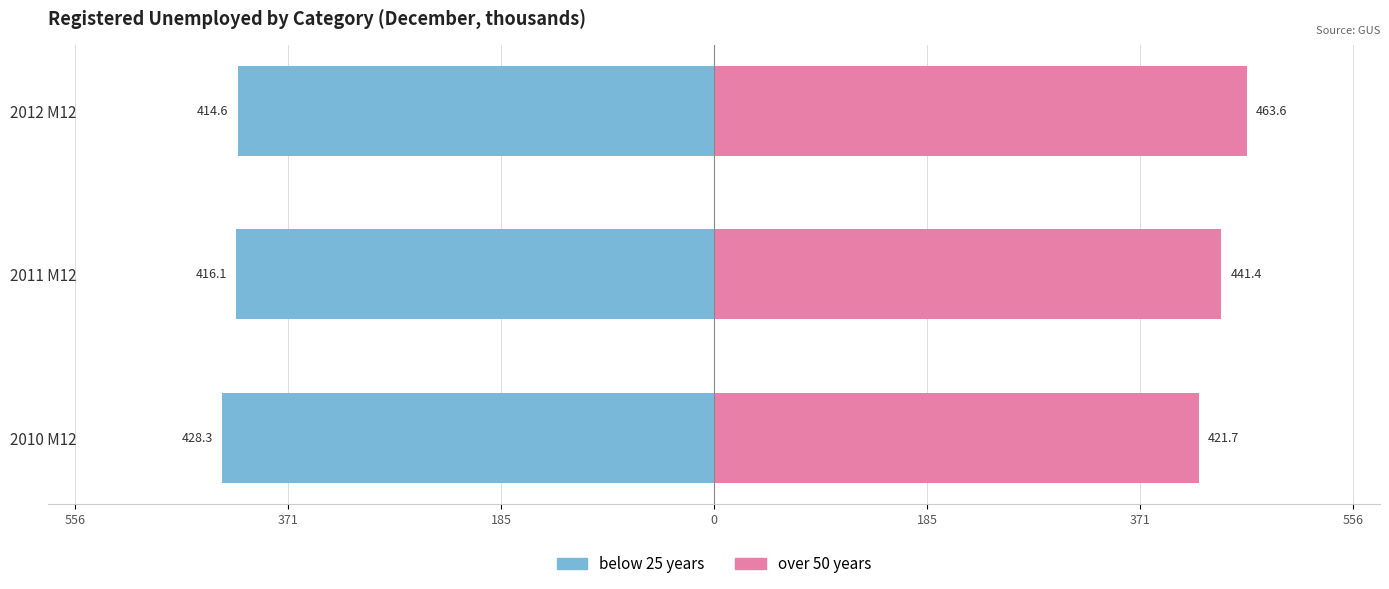

Which series changed the most between 2010 M12 and 2012 M12?

over 50 years